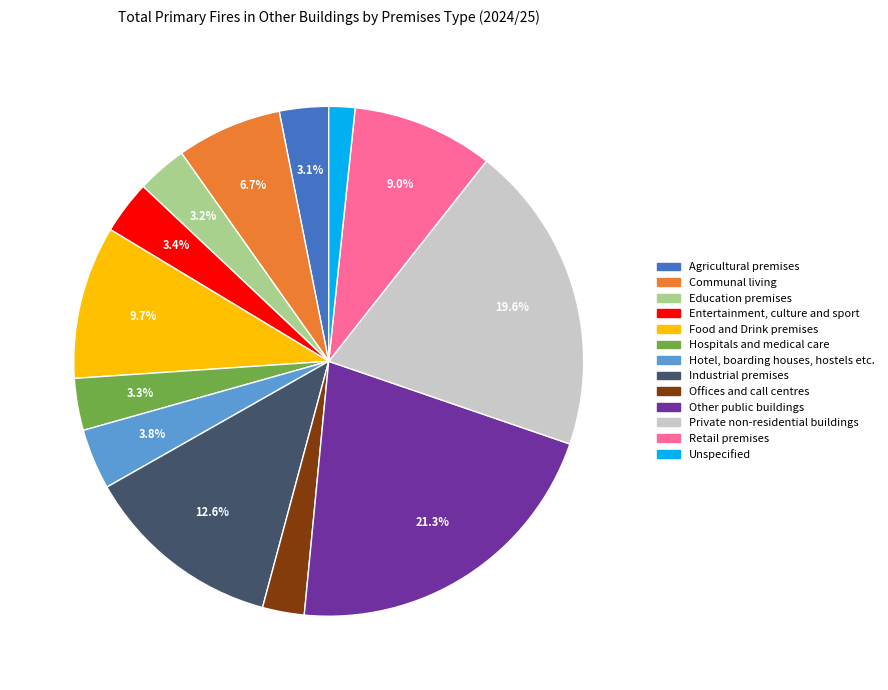

Does any single category account for the majority?

No